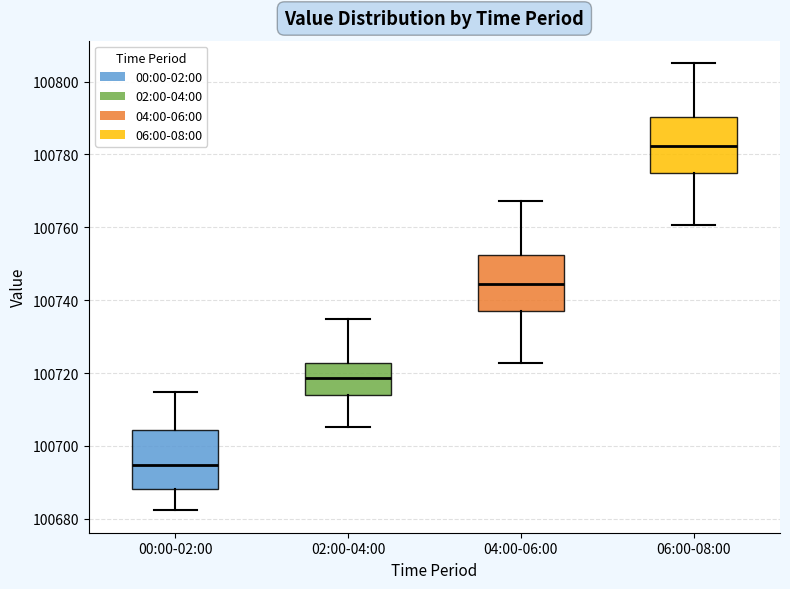

Reading left to right, read every box against the y-axis: the position of its median line, the range the box covers, and the ends of its whiskers. The values are not printed on the chart, so give them approximately, as read against the axis.

00:00-02:00: median 100694, box 100688 to 100704, whiskers 100682 to 100714
02:00-04:00: median 100718, box 100714 to 100722, whiskers 100706 to 100734
04:00-06:00: median 100744, box 100736 to 100752, whiskers 100722 to 100768
06:00-08:00: median 100782, box 100774 to 100790, whiskers 100760 to 100806